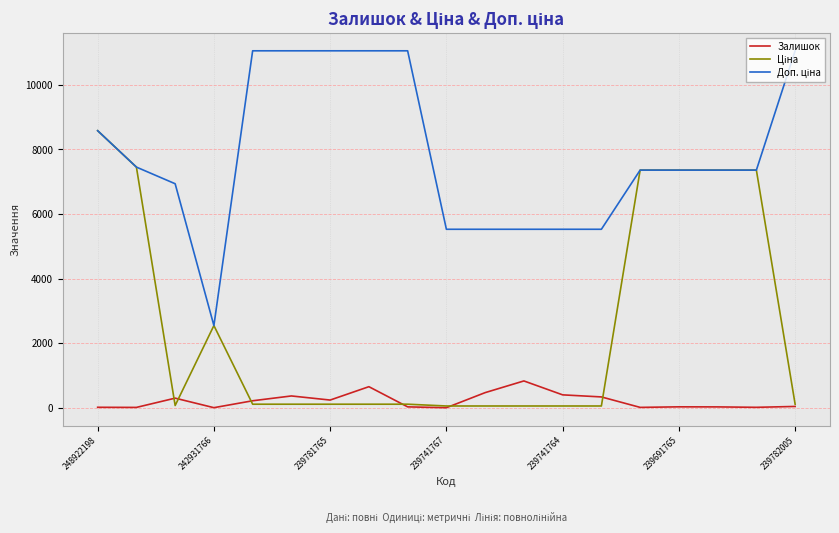

What is the sum of all Залишок values?

3991.0